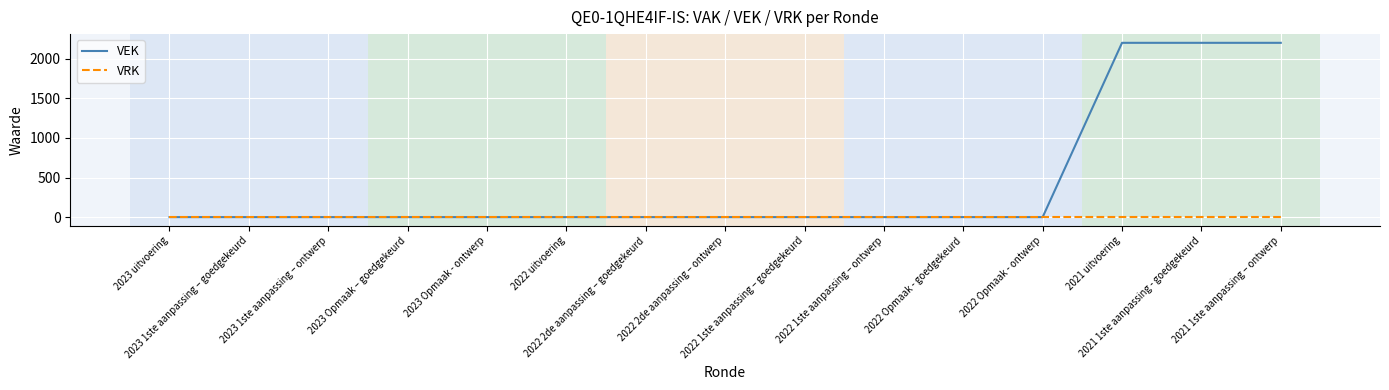

True or false: VEK has a value of 1260 at 2023 Opmaak - ontwerp.

False